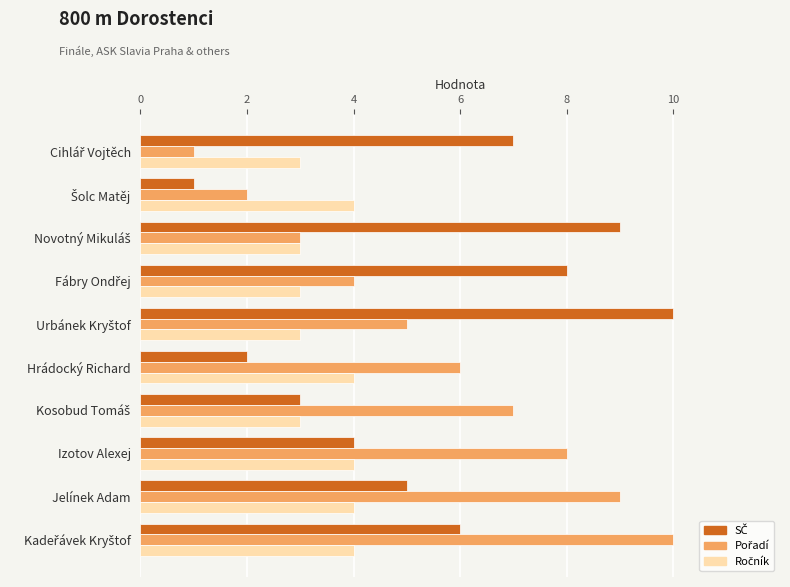

What is the total value across all series at Hrádocký Richard?

12